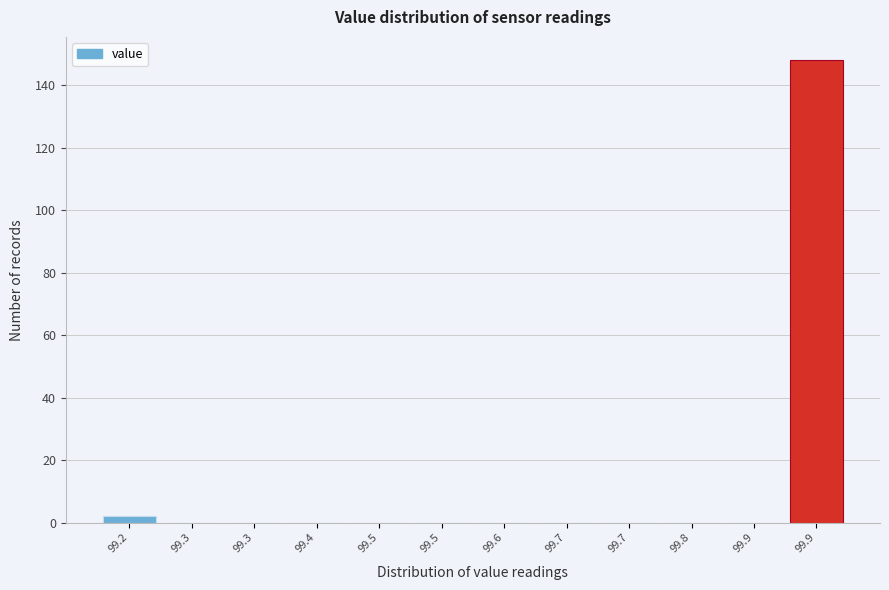

Are the bars horizontal?

No